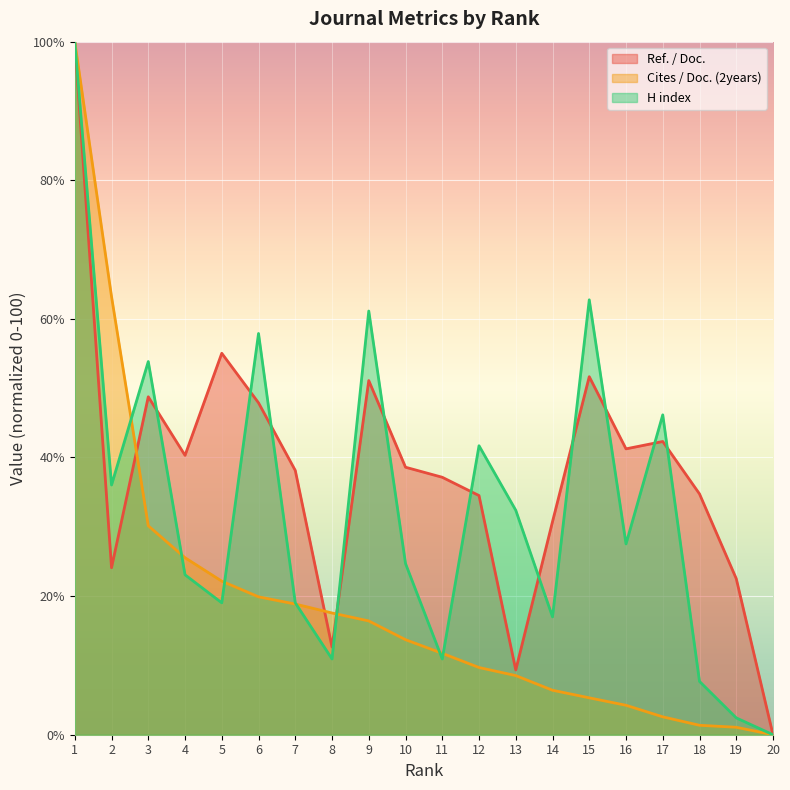

List the labels in order of Cites / Doc. (2years) value, largest first.

1, 2, 3, 4, 5, 6, 7, 8, 9, 10, 11, 12, 13, 14, 15, 16, 17, 18, 19, 20